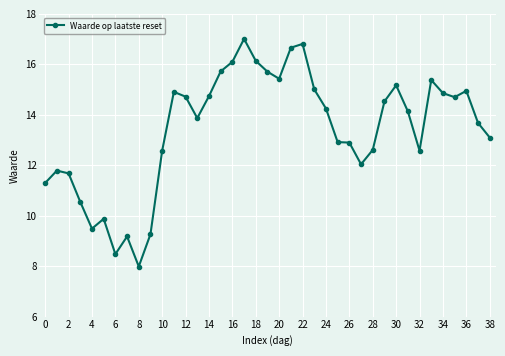

What is the value of the 1st point from the left?

11.3